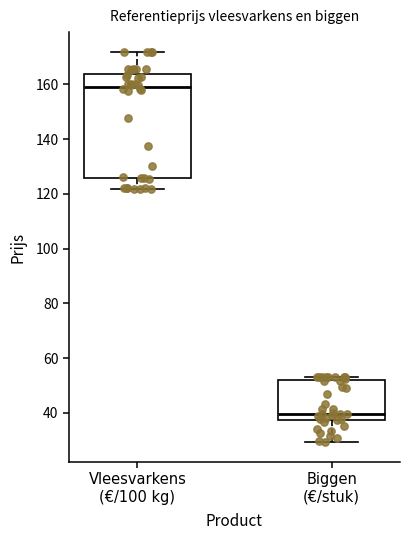

Reading left to right, read every box against the y-axis: the position of its median line, the range the box covers, and the ends of its whiskers. The values are not printed on the chart, so give them approximately, as read against the axis.

Vleesvarkens (€/100 kg): median 160, box 126 to 164, whiskers 122 to 172
Biggen (€/stuk): median 40, box 38 to 52, whiskers 30 to 54